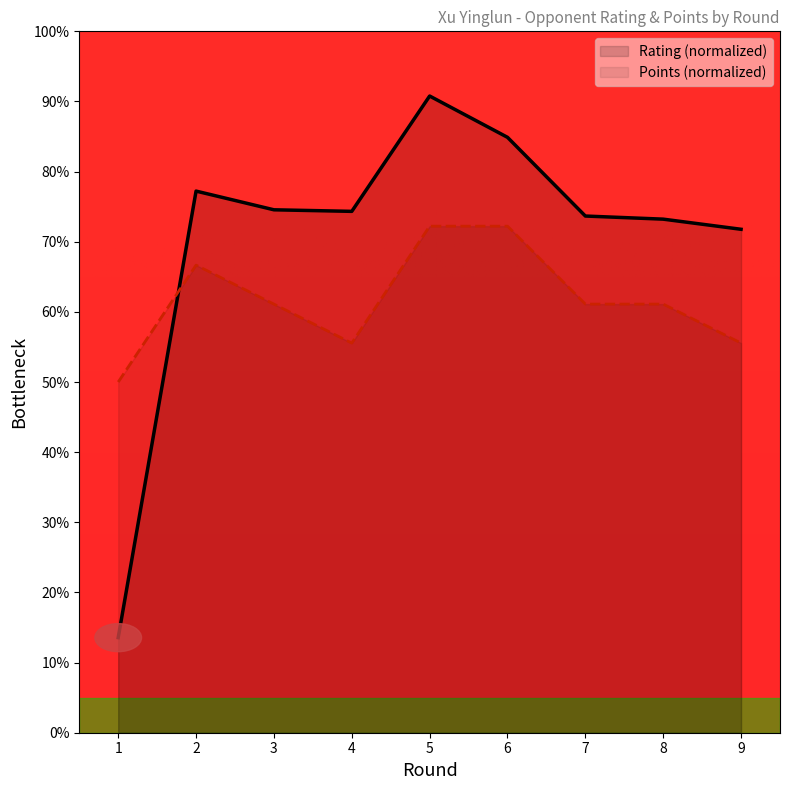

What is the sum of the Rating values at 5 and 4?

165.1